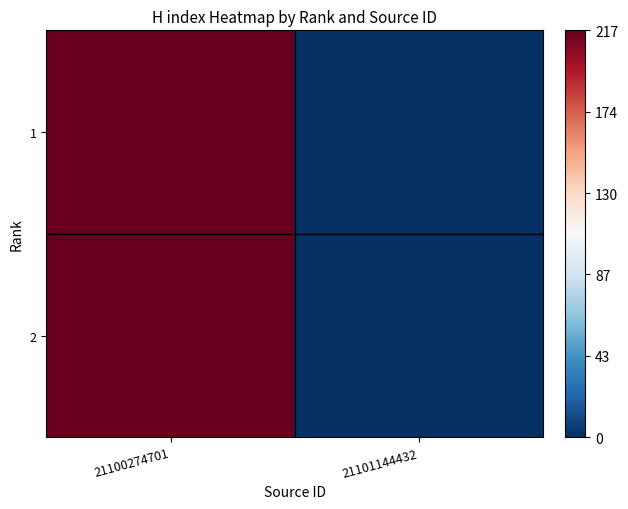

At which category is the sum across all series the highest?

21100274701